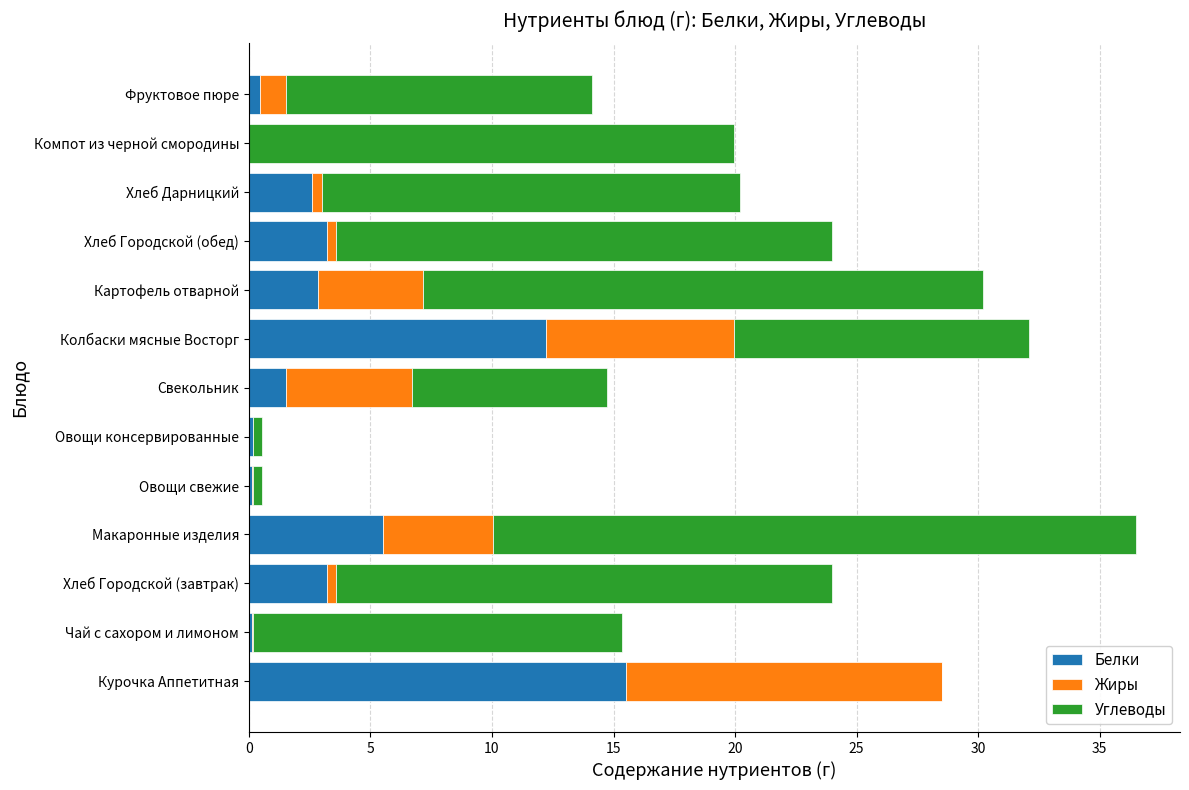

What is the maximum value for Белки?

15.5